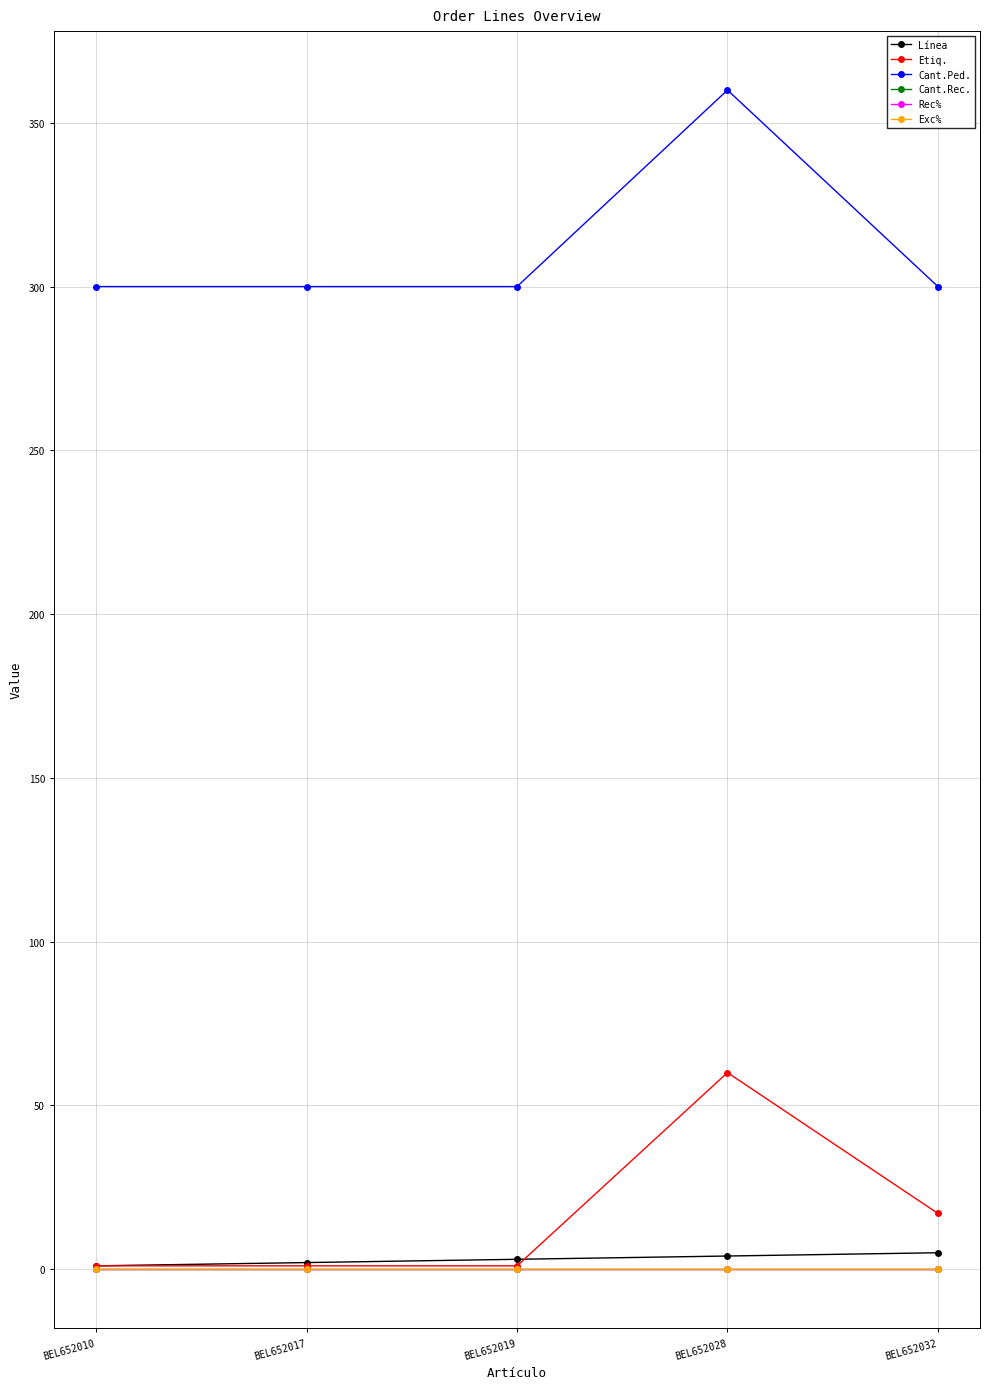

Is this an area chart (filled region under the line)?

No